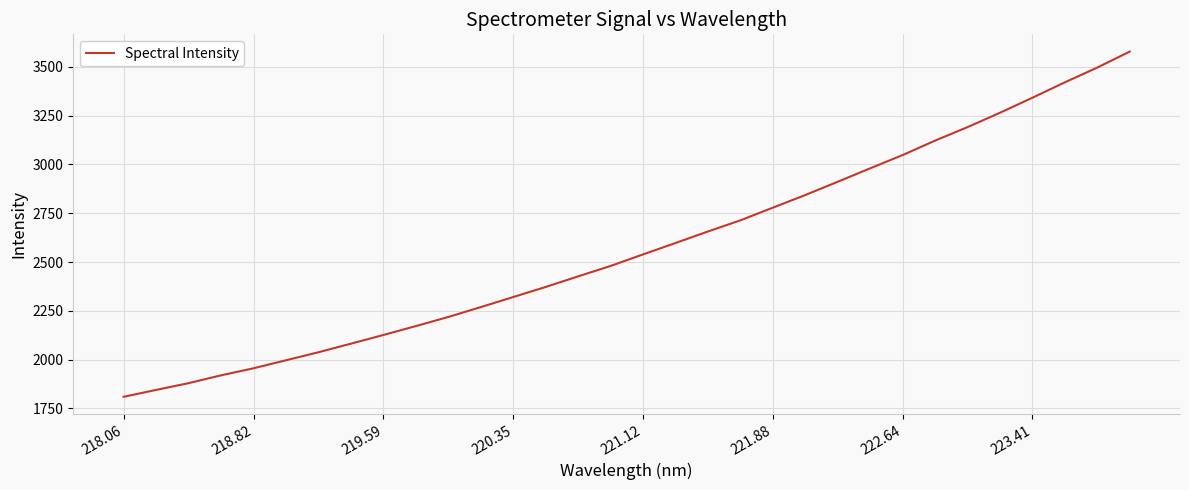

What is the difference between the maximum and minimum values?

1767.7